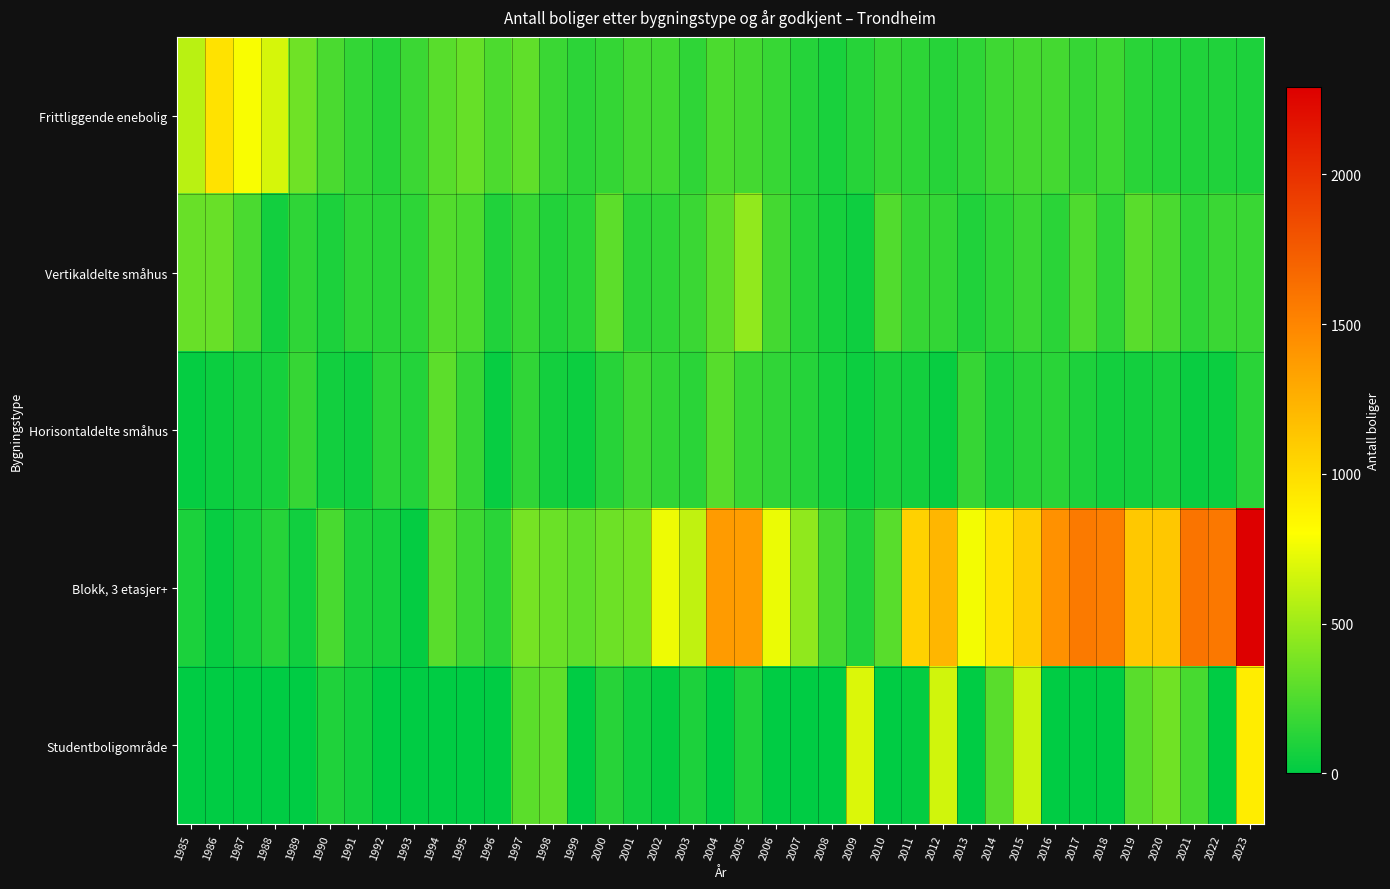

Reading left to right, extract all data points from this chart.

Frittliggende enebolig: 1985=583	1986=969	1987=787	1988=672	1989=349	1990=234	1991=162	1992=122	1993=191	1994=278	1995=326	1996=243	1997=305	1998=185	1999=143	2000=169	2001=212	2002=208	2003=148	2004=241	2005=216	2006=175	2007=119	2008=81	2009=121	2010=167	2011=147	2012=124	2013=149	2014=197	2015=223	2016=216	2017=173	2018=195	2019=132	2020=115	2021=104	2022=103	2023=98
Vertikaldelte småhus: 1985=328	1986=327	1987=234	1988=62	1989=148	1990=93	1991=147	1992=132	1993=147	1994=262	1995=238	1996=106	1997=177	1998=111	1999=134	2000=293	2001=143	2002=149	2003=187	2004=296	2005=458	2006=219	2007=119	2008=74	2009=45	2010=258	2011=172	2012=164	2013=103	2014=147	2015=191	2016=138	2017=248	2018=156	2019=286	2020=233	2021=150	2022=184	2023=182
Horisontaldelte småhus: 1985=21	1986=36	1987=66	1988=72	1989=171	1990=60	1991=45	1992=136	1993=115	1994=295	1995=174	1996=23	1997=153	1998=67	1999=41	2000=126	2001=199	2002=157	2003=138	2004=277	2005=183	2006=154	2007=120	2008=75	2009=42	2010=78	2011=63	2012=30	2013=172	2014=91	2015=129	2016=134	2017=96	2018=65	2019=67	2020=80	2021=32	2022=38	2023=132
Blokk, 3 etasjer+: 1985=86	1986=24	1987=69	1988=123	1989=54	1990=230	1991=97	1992=76	1993=14	1994=282	1995=201	1996=134	1997=372	1998=336	1999=300	2000=347	2001=370	2002=747	2003=606	2004=1377	2005=1364	2006=740	2007=455	2008=220	2009=110	2010=281	2011=1066	2012=1219	2013=768	2014=951	2015=1081	2016=1434	2017=1566	2018=1540	2019=1116	2020=1120	2021=1603	2022=1578	2023=2290
Studentboligområde: 1985=0	1986=0	1987=0	1988=0	1989=3	1990=102	1991=67	1992=0	1993=0	1994=0	1995=0	1996=0	1997=289	1998=301	1999=0	2000=126	2001=58	2002=16	2003=93	2004=2	2005=103	2006=2	2007=4	2008=0	2009=693	2010=0	2011=16	2012=654	2013=0	2014=282	2015=640	2016=0	2017=0	2018=0	2019=286	2020=357	2021=225	2022=0	2023=900